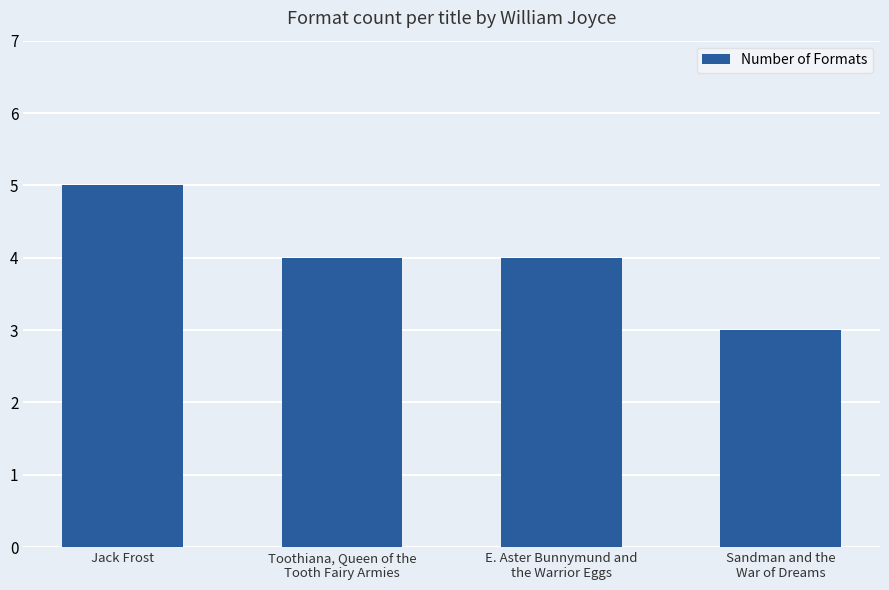

What is the sum of all values?

16